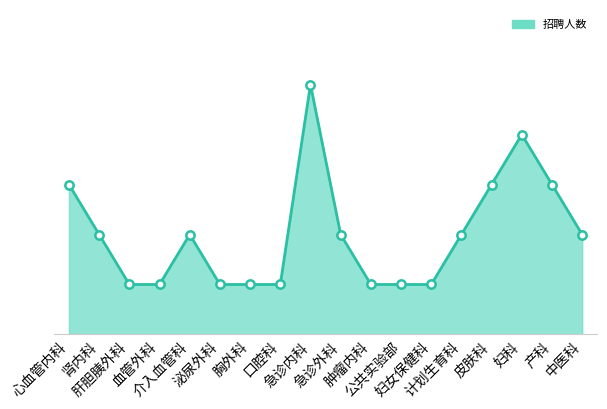

What is the label of the 8th point from the left?

口腔科